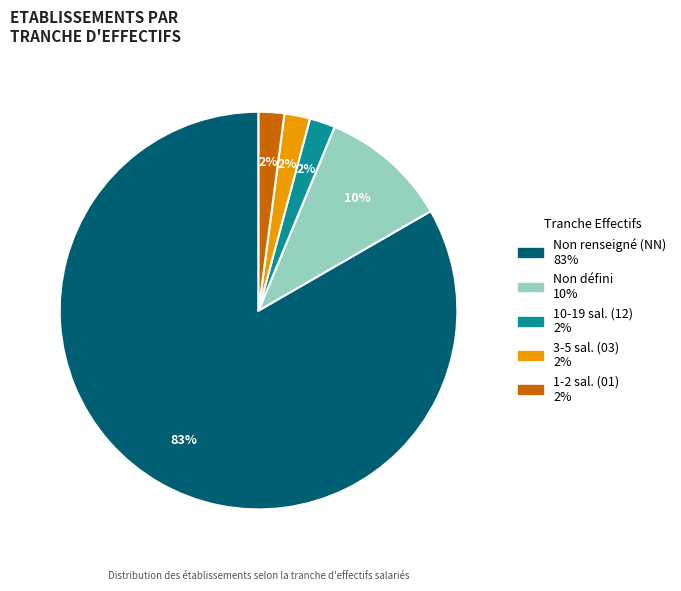

How many segments does this pie chart have?

5